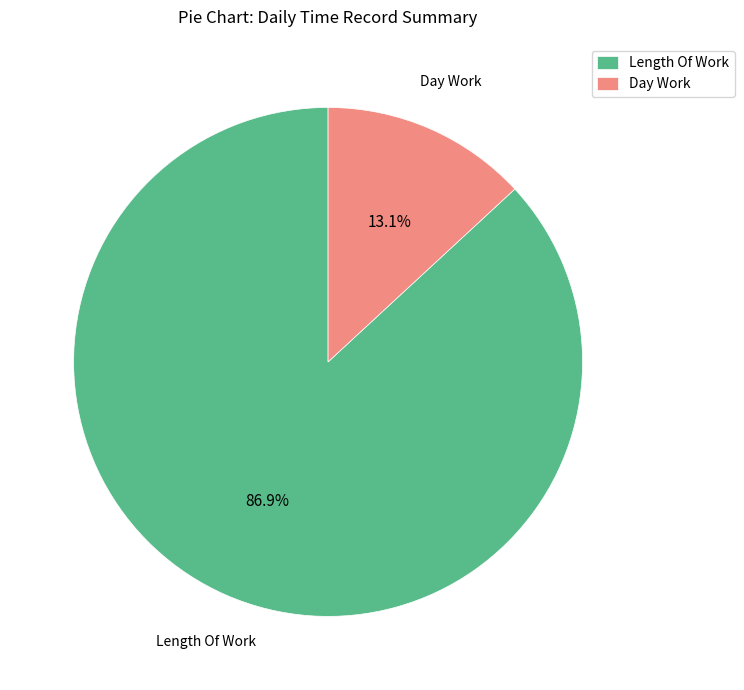

Count the number of slices in the pie.

2